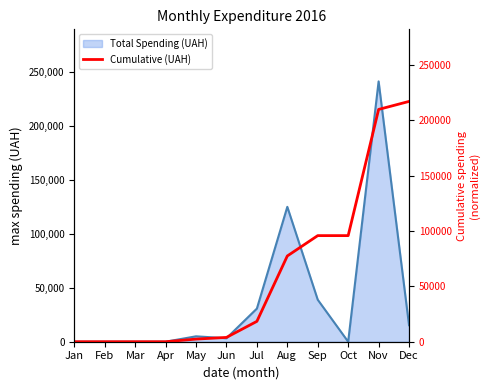

List the labels in order of value, largest first.

Dec, Nov, Sep, Oct, Aug, Jul, Jun, May, Jan, Feb, Mar, Apr